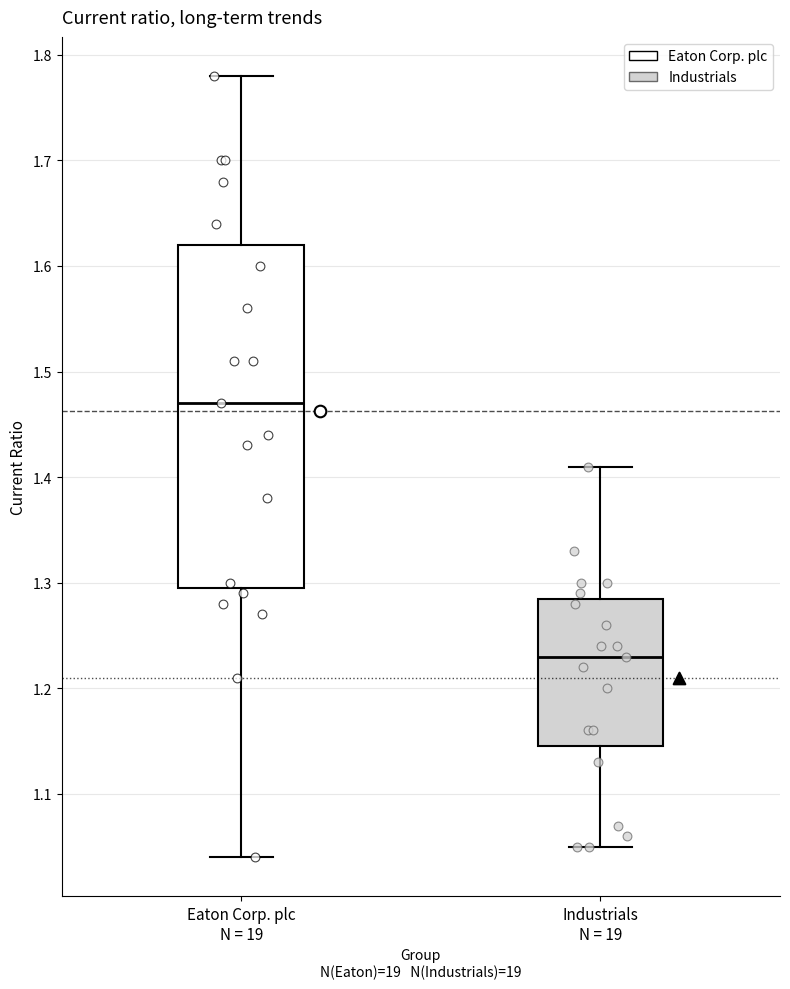

Which box has the lowest median line?

Industrials N = 19